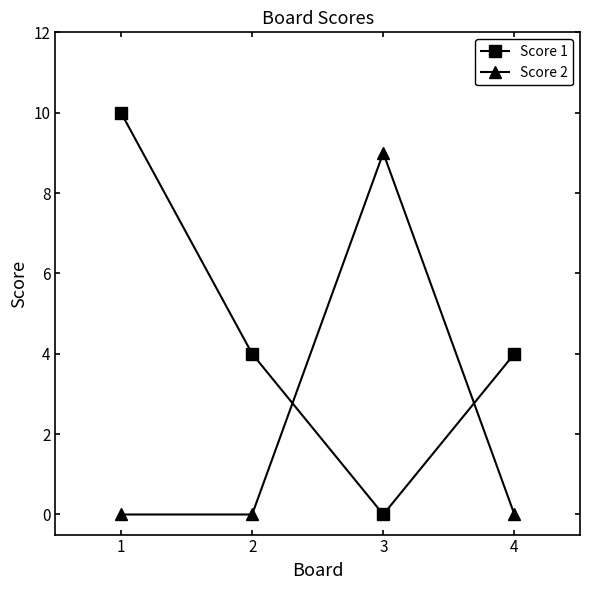

How many times do Score 2 and Score 1 cross each other?

2